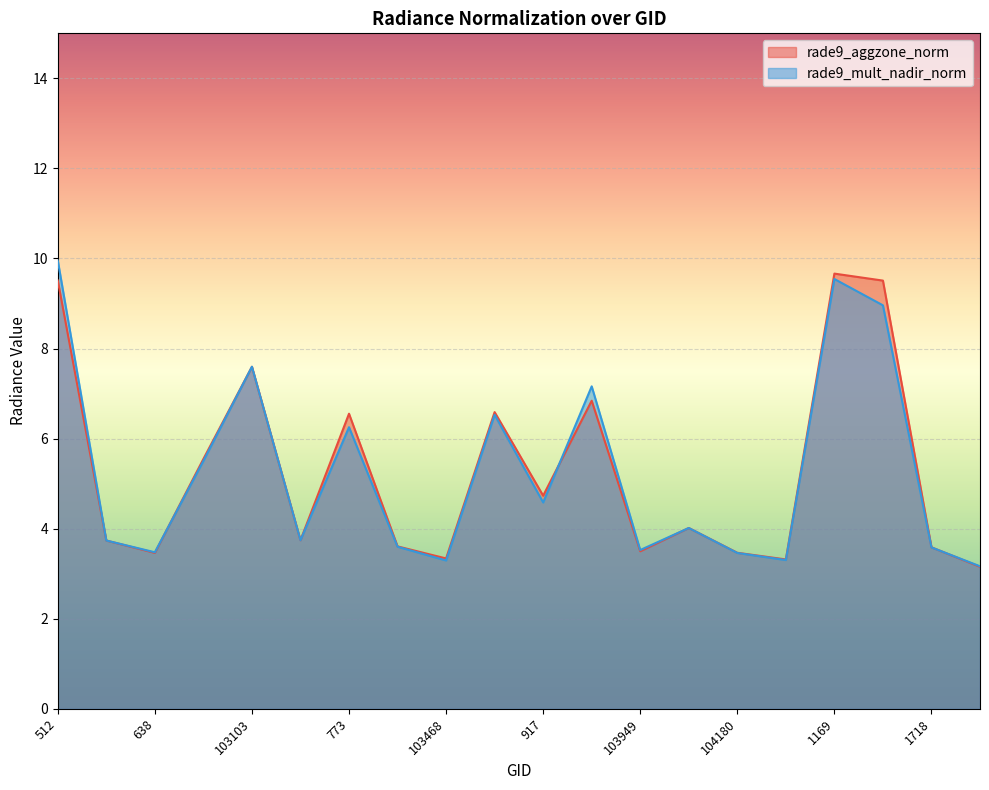

At how many categories does at least one series exceed 9?

3